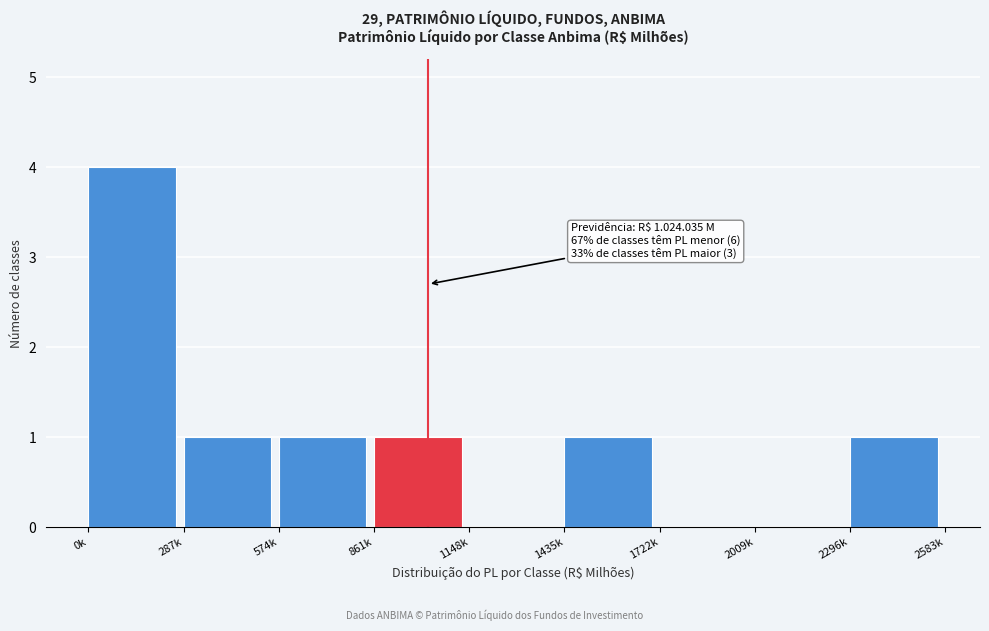

Reading right to left, what are all the values shown in this chart?

2296k=1	2009k=0	1722k=0	1435k=1	1148k=0	861k=1	574k=1	287k=1	0k=4